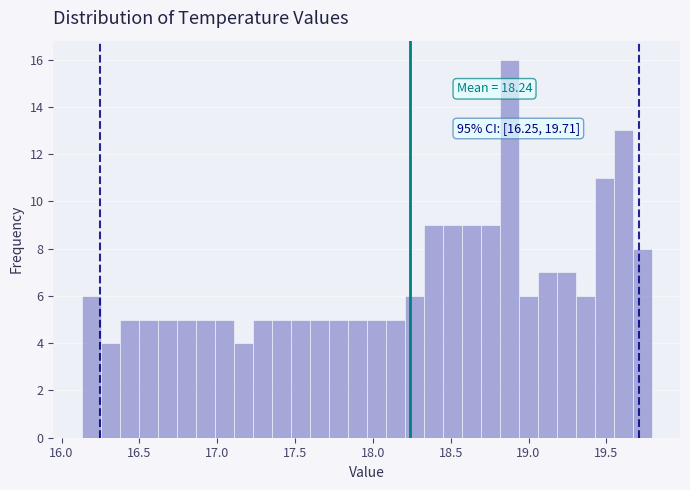

Around what value on the x-axis is the tallest bar? Give the approximate position of its centre, as read against the axis.

18.90